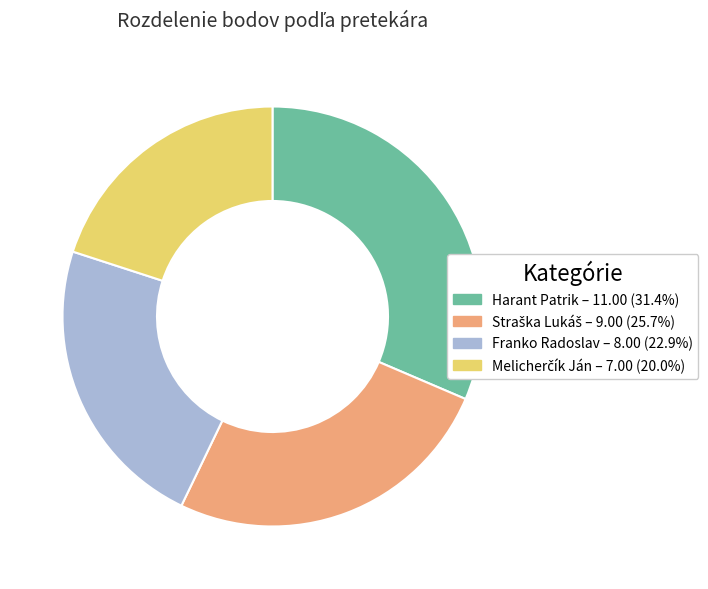

Approximately how many times larger is the value at Franko Radoslav – 8.00 (22.9%) compared to Harant Patrik – 11.00 (31.4%)?

0.7